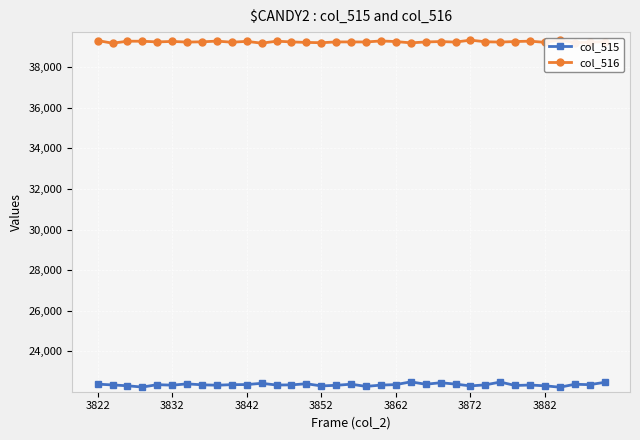

What is the difference between the maximum and second lowest values in the col_515 series?

256